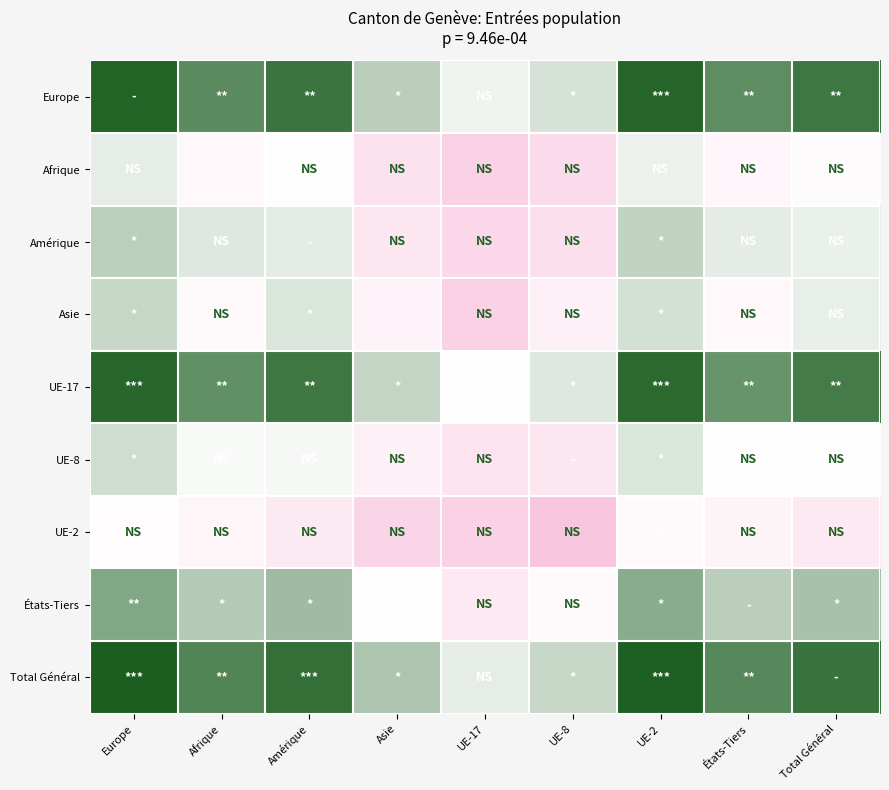

What is the maximum value shown in the chart?

8.1